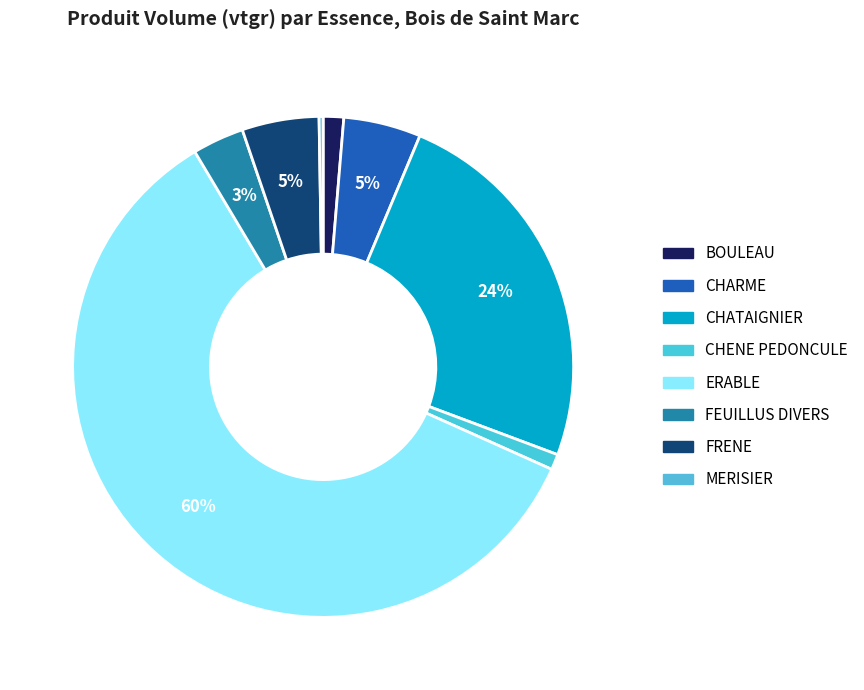

What percentage is NOT represented by CHENE PEDONCULE?

99.0%